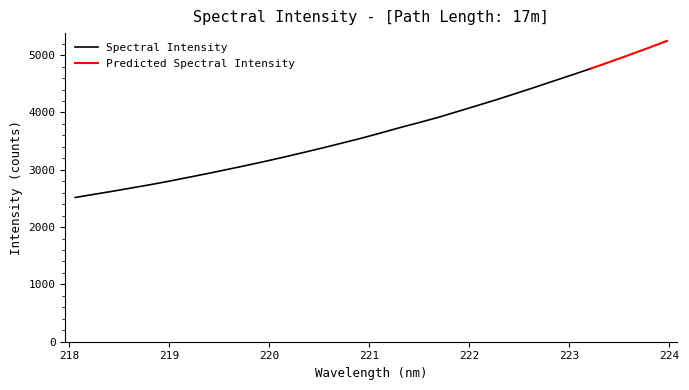

At which label is the value closest to 3882?

221.6902